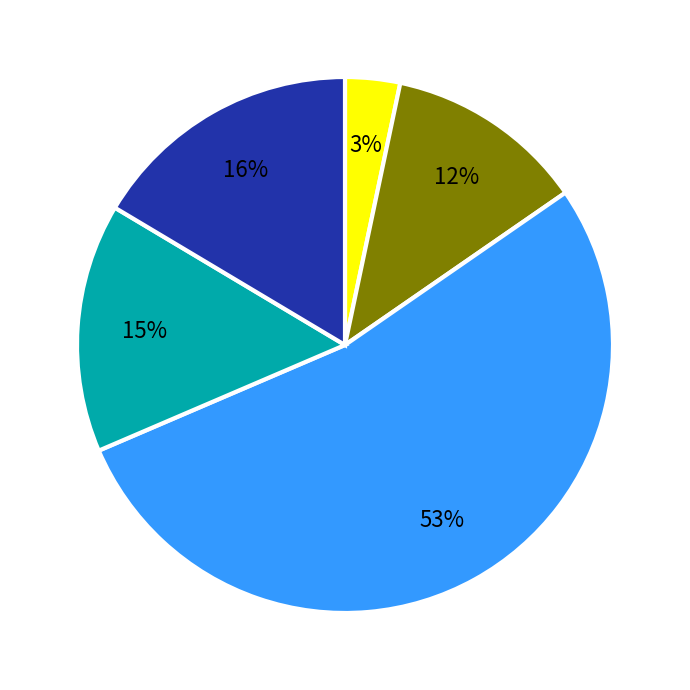

To the nearest percent, what is the average slice percentage?

20%